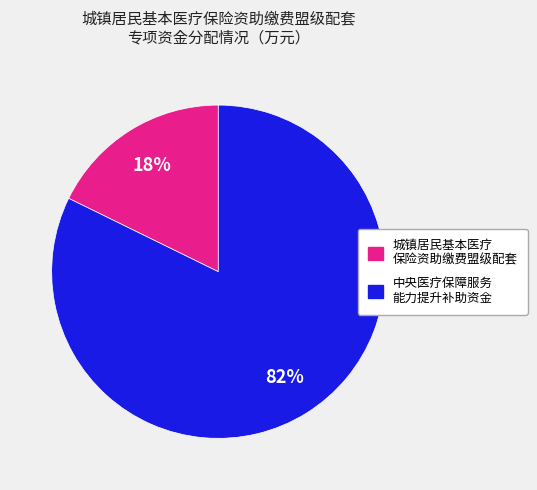

Count the number of slices in the pie.

2